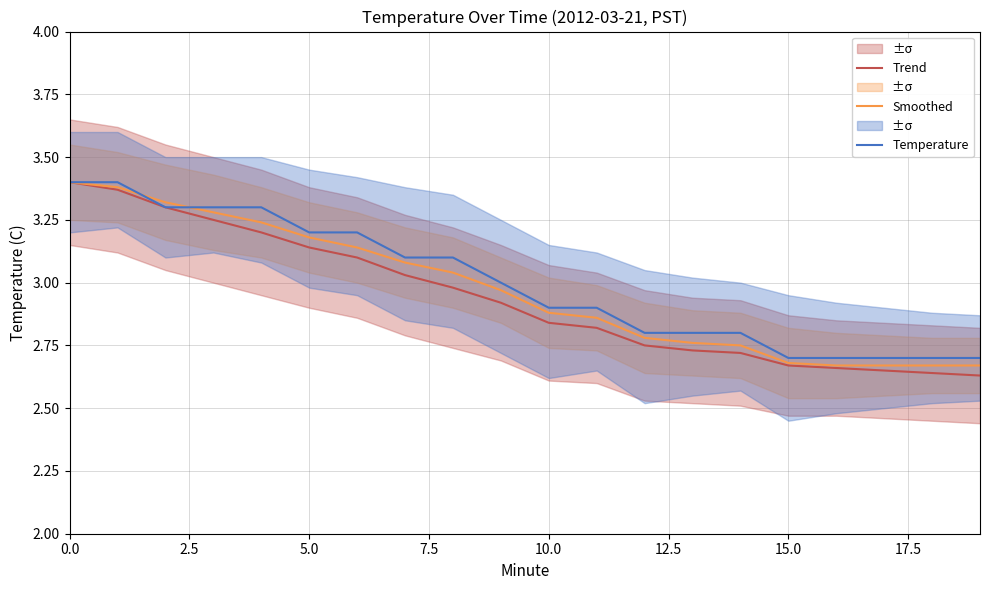

Is this an area chart (filled region under the line)?

No